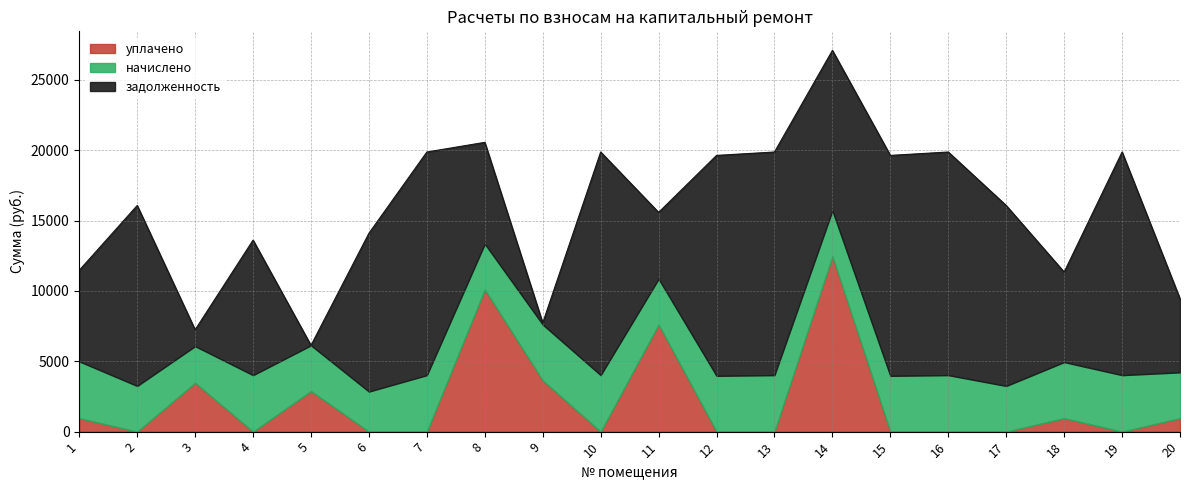

True or false: задолженность and уплачено intersect in this chart.

True